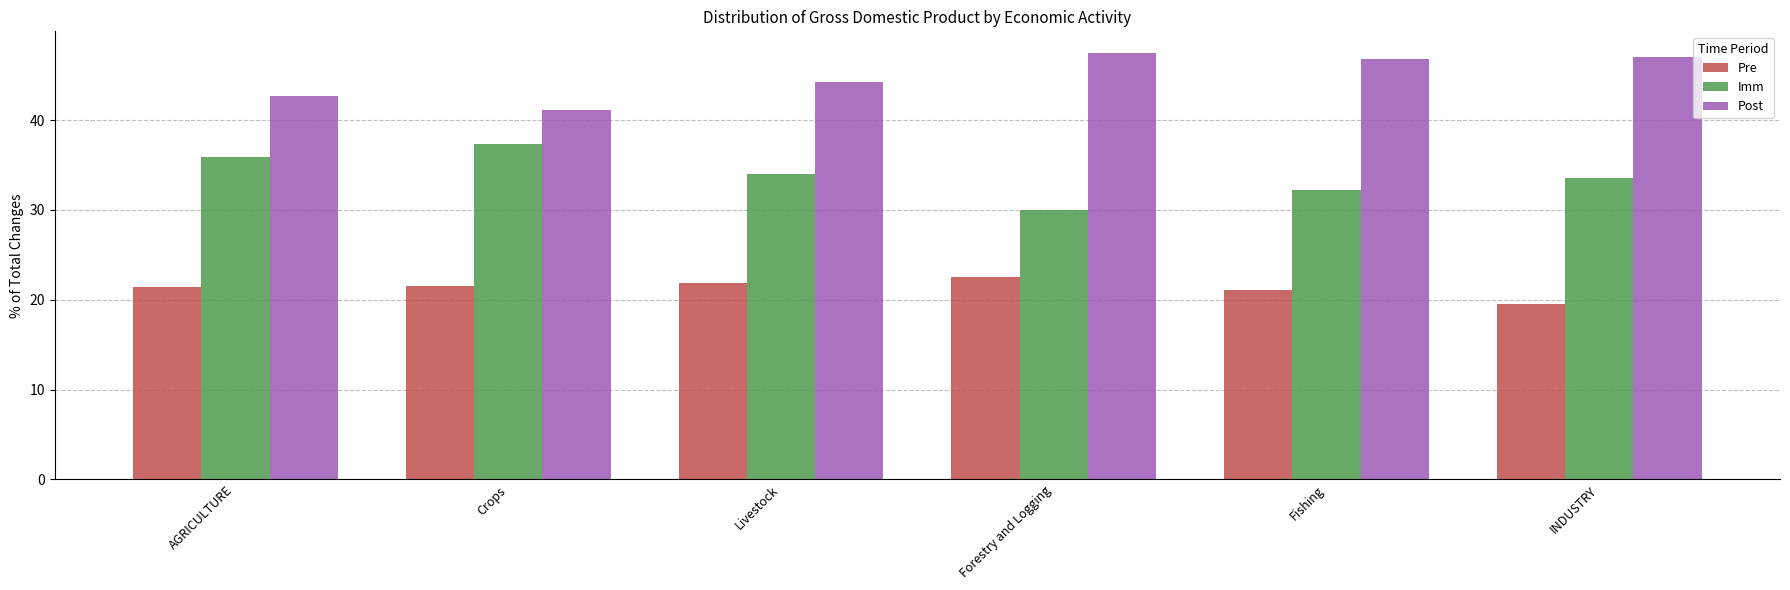

What is the label of the 1st bar from the left?

AGRICULTURE